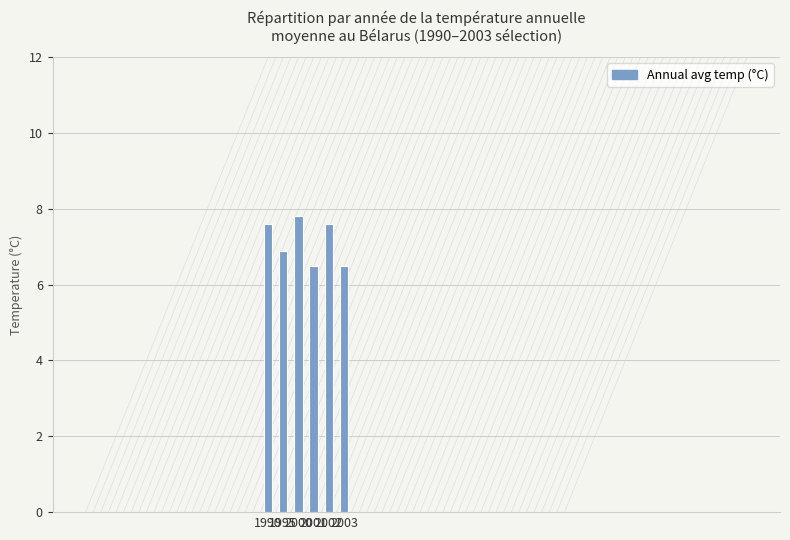

What is the smallest value displayed?

6.5